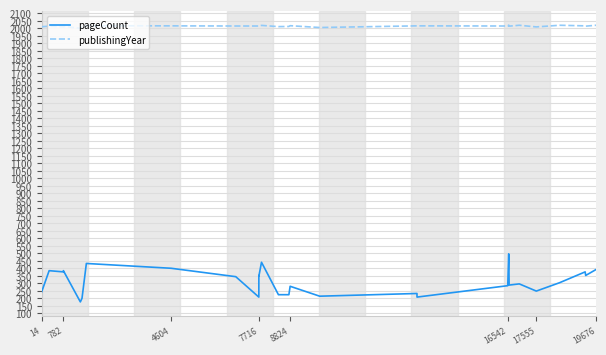

Rank the series by their average value, from lowest to highest.

pageCount, publishingYear